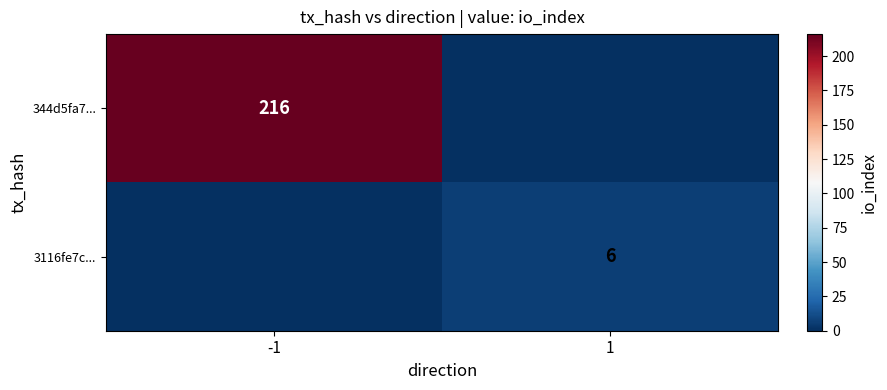

The 3116fe7c... series shows 8 at 1. True or false?

False